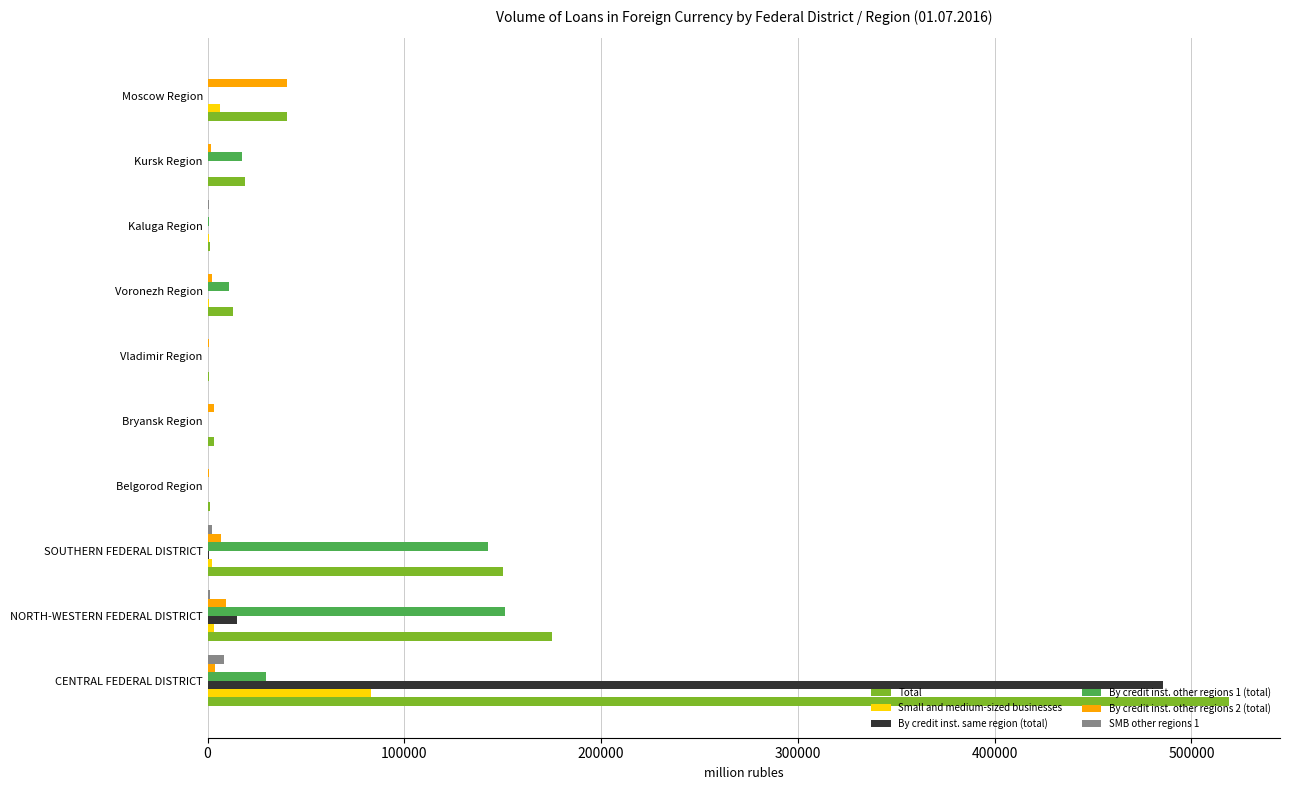

The Total series shows 312638 at CENTRAL FEDERAL DISTRICT. True or false?

False